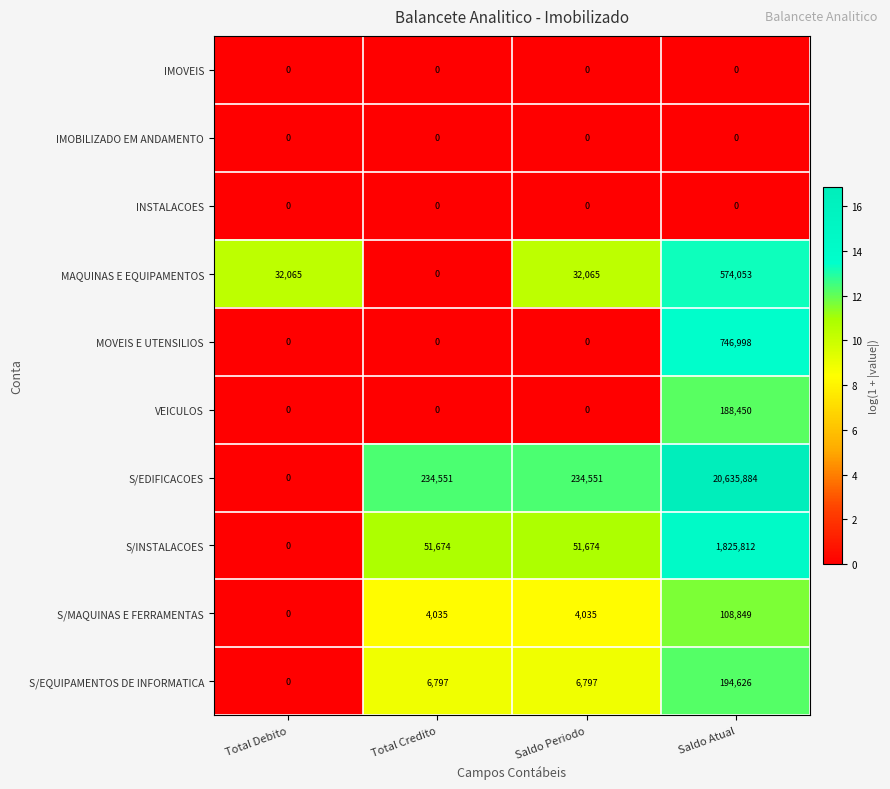

Is the value of MAQUINAS E EQUIPAMENTOS at Saldo Atual greater than the value of S/INSTALACOES at Saldo Atual?

No